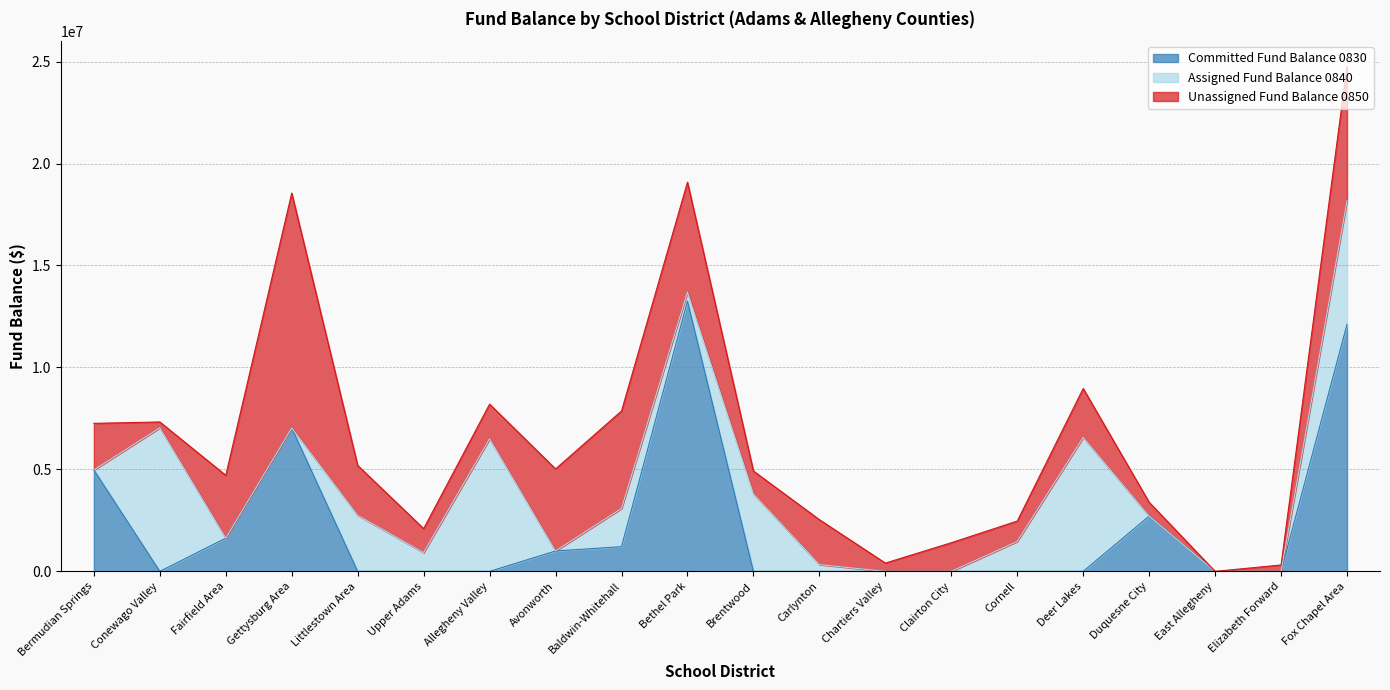

What is the label of the 12th point from the left?

Carlynton